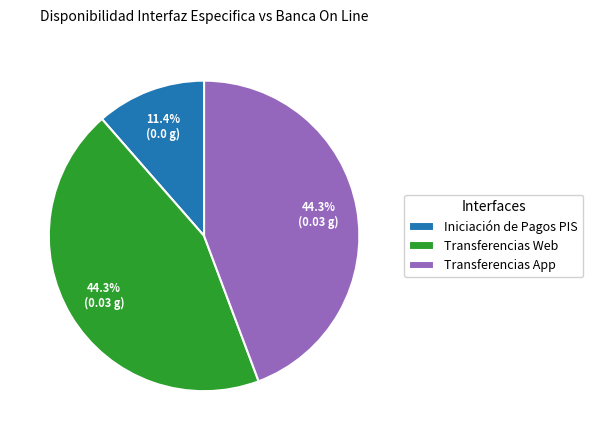

Do Transferencias App and Transferencias Web together represent more than half of the pie?

Yes